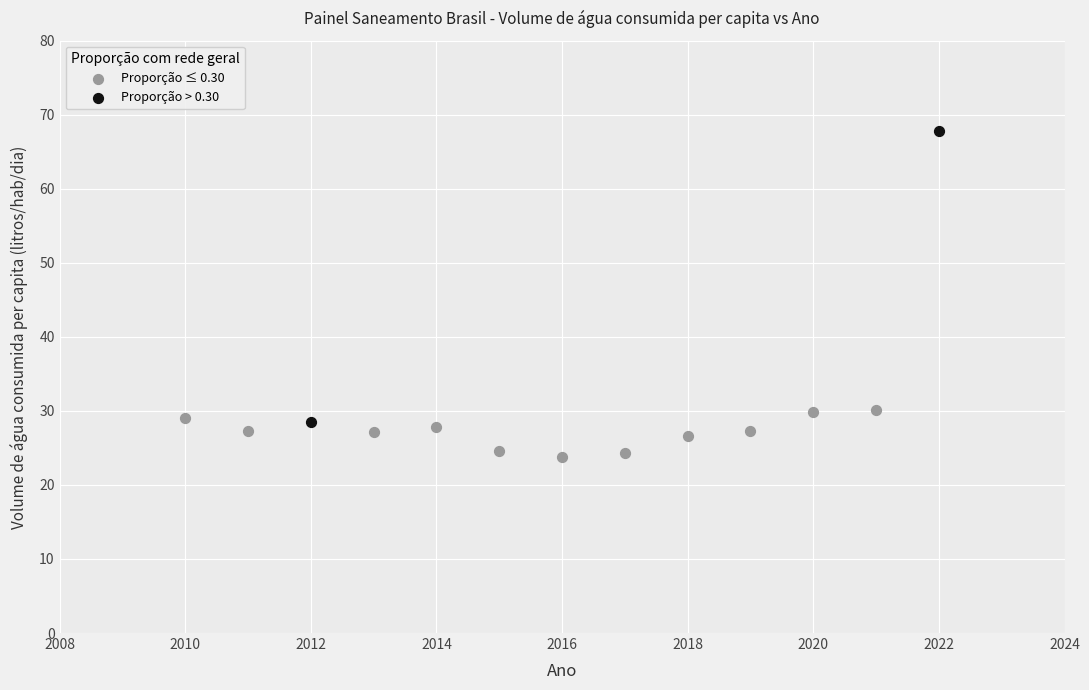

What are all the series names shown in the legend?

Proporção ≤ 0.30, Proporção > 0.30